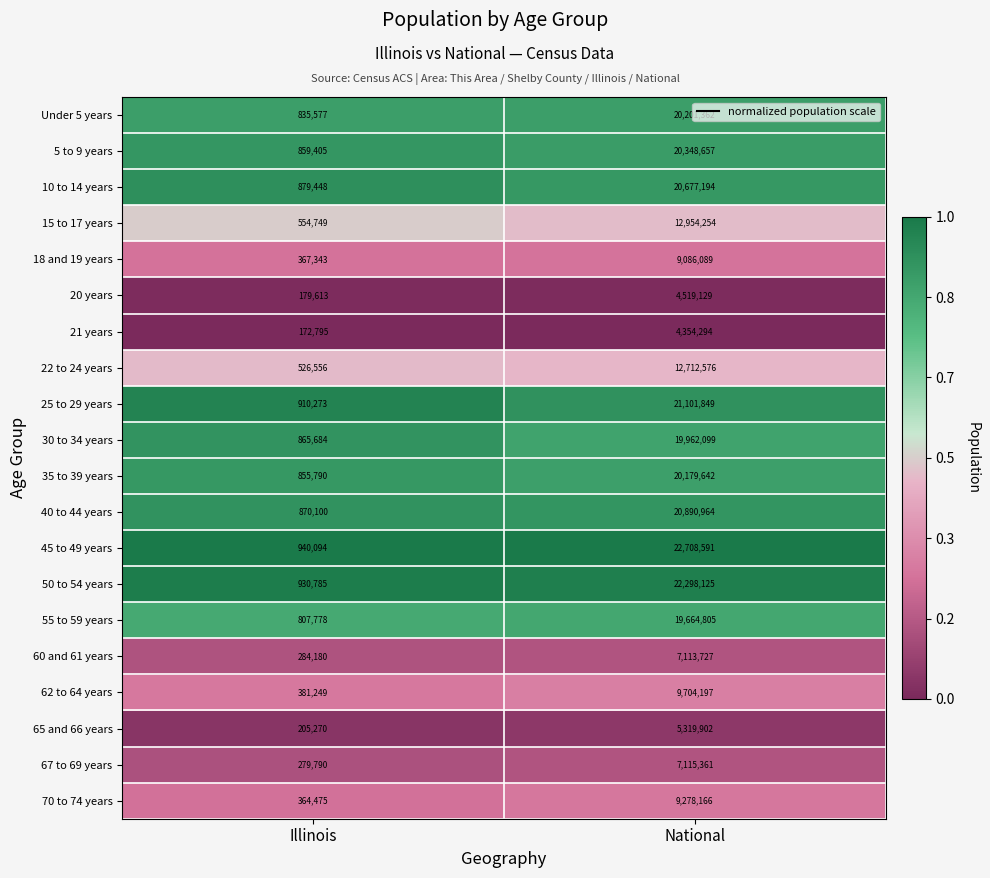

At which category is the sum across all series the highest?

National